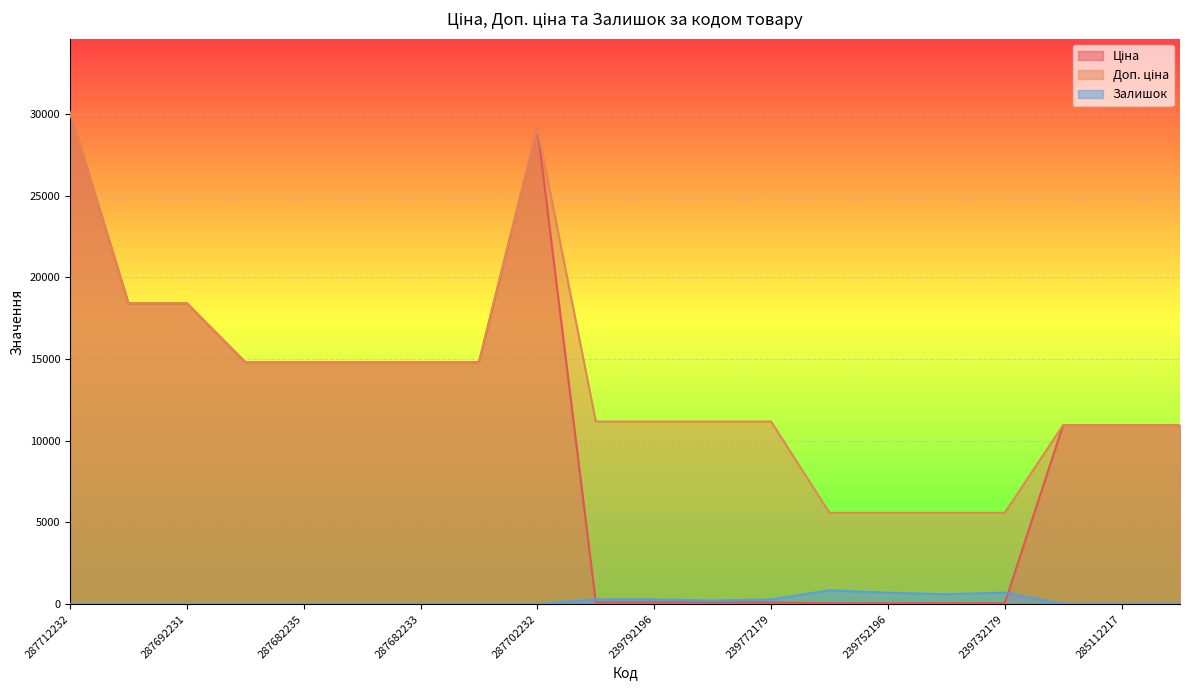

At how many categories does at least one series exceed 25782?

2